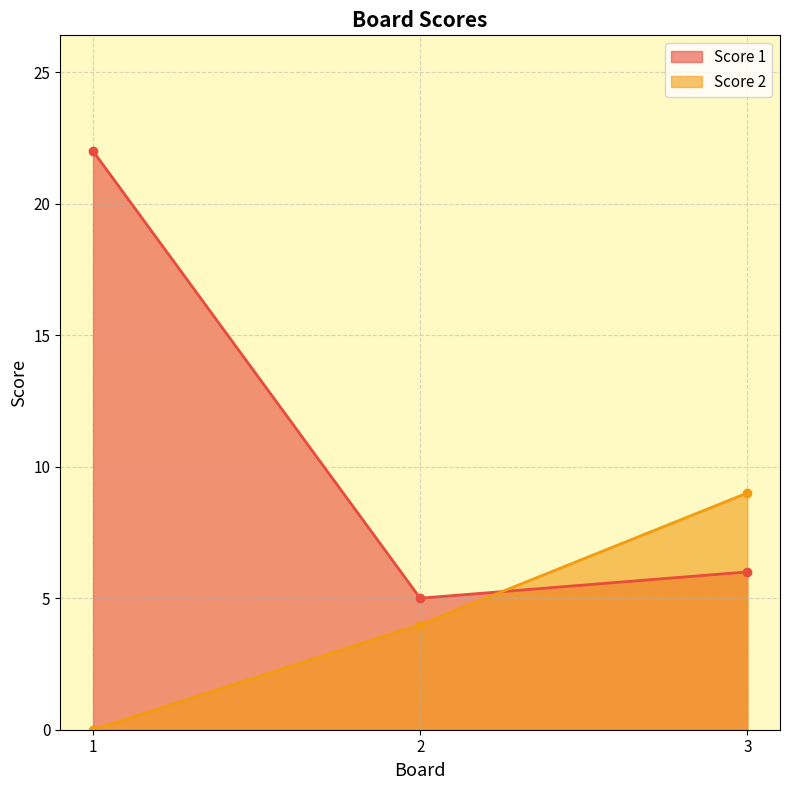

Between 2 and 3, which series saw the biggest shift?

Score 2